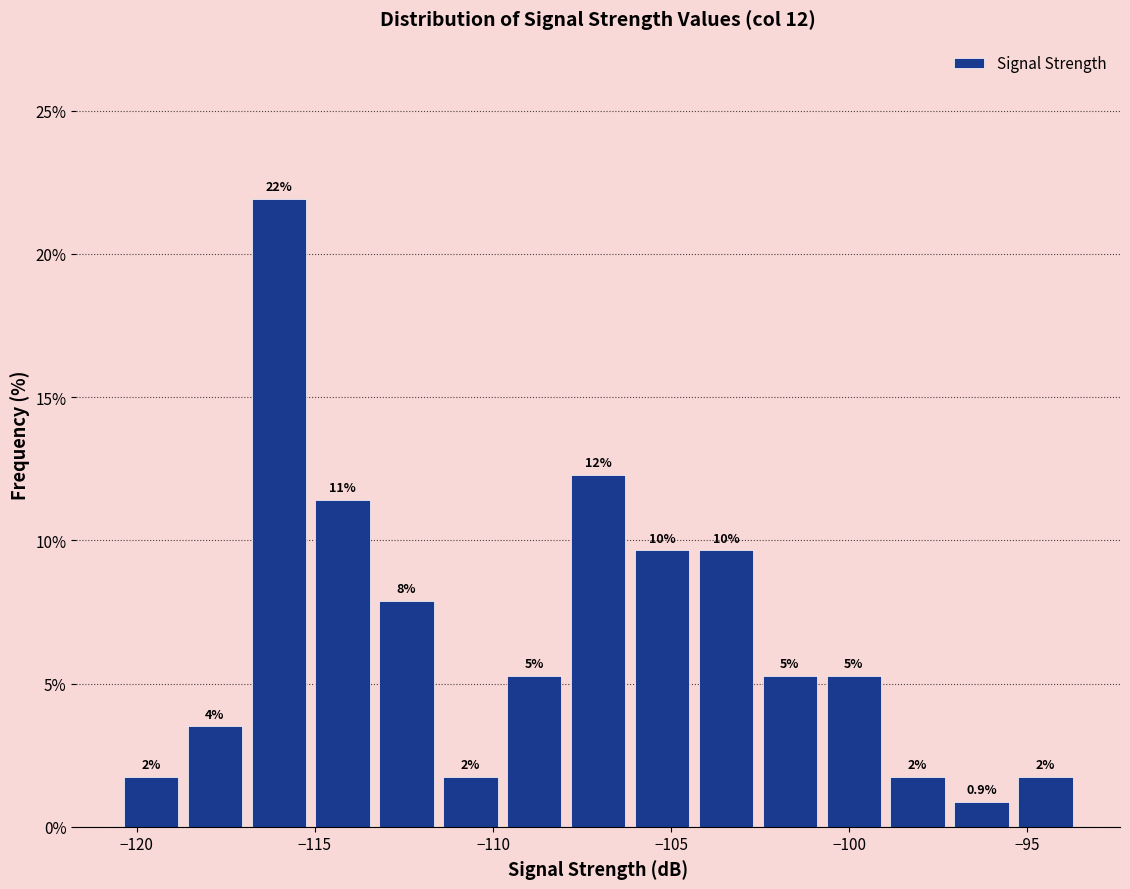

Read against the x-axis, roughly where is the centre of the tallest bar?

-116.0